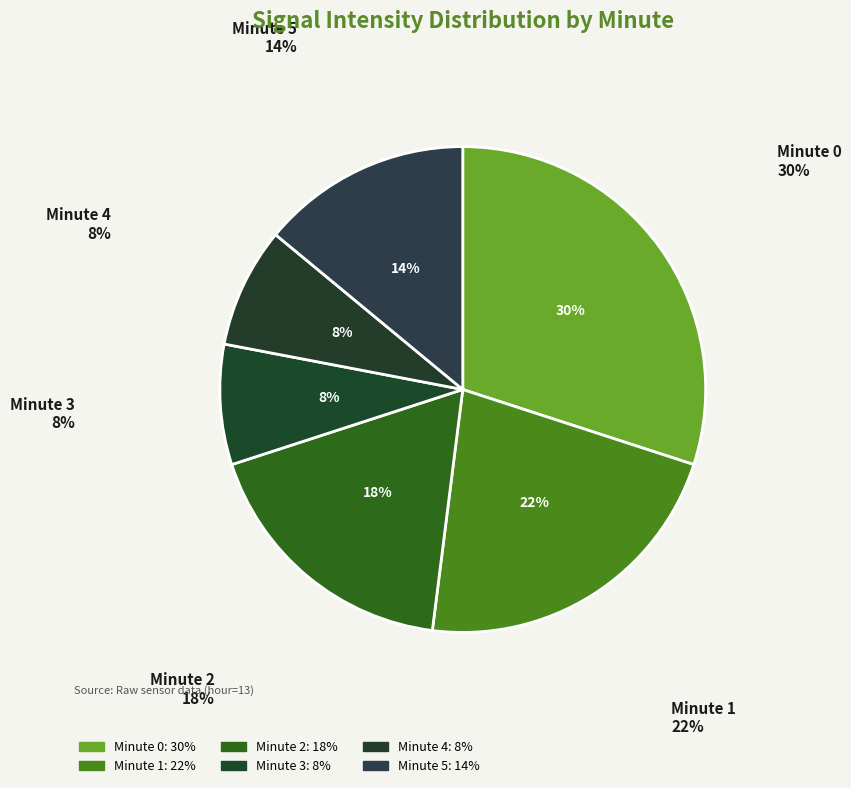

Which category has the biggest portion of the pie?

Minute 0